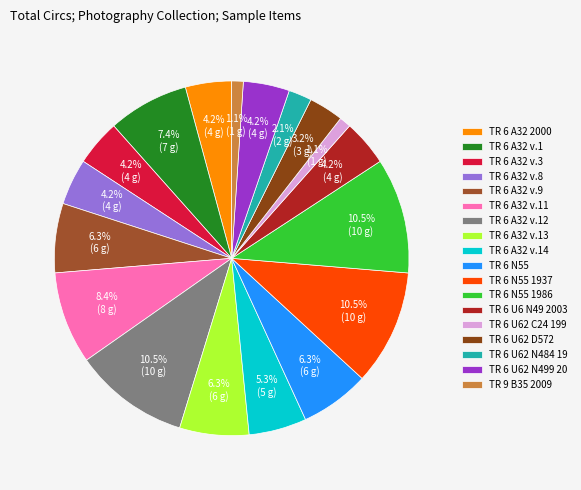

How many segments does this pie chart have?

18